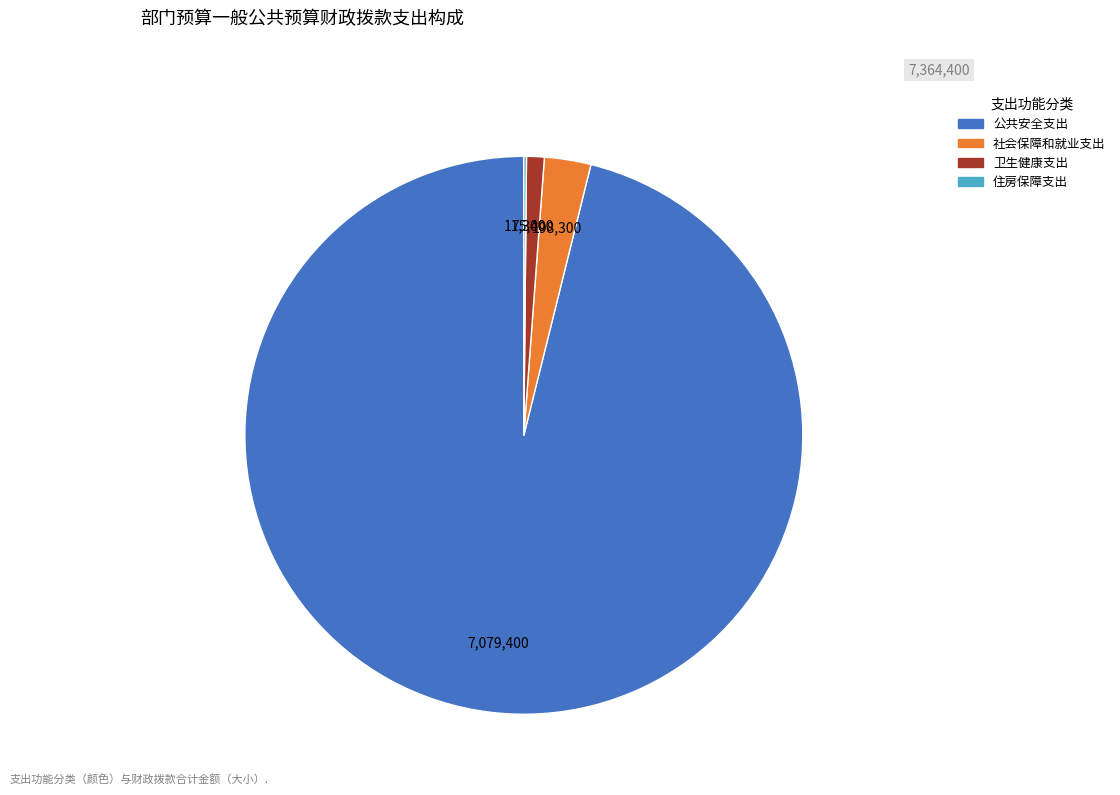

Which has a higher value, 公共安全支出 or 社会保障和就业支出?

公共安全支出